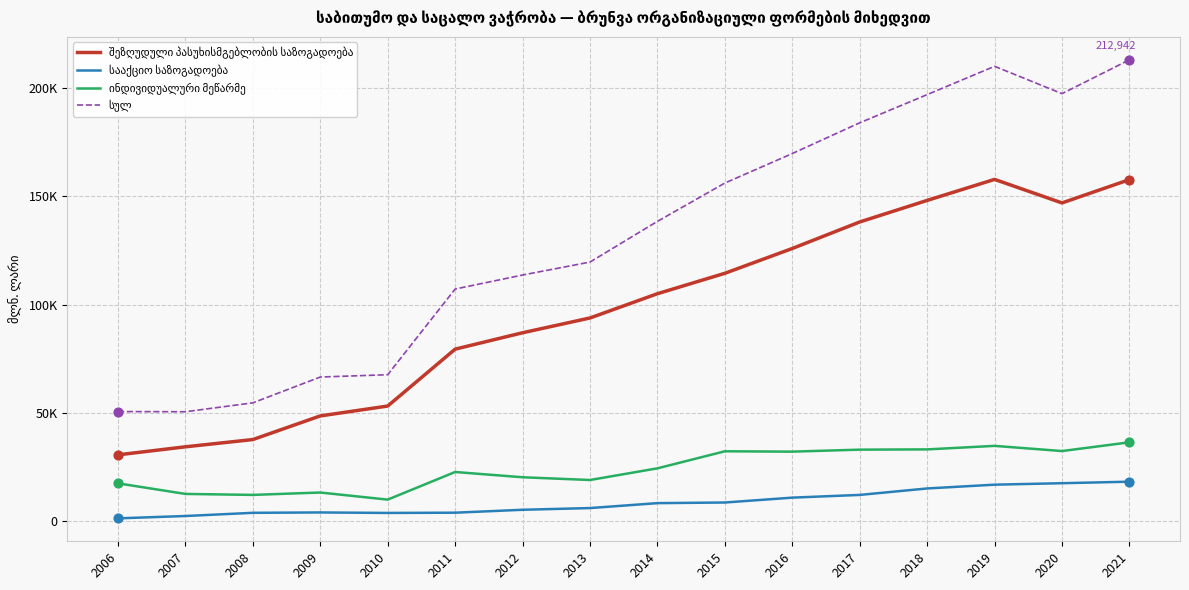

At how many categories does at least one series exceed 205287?

2